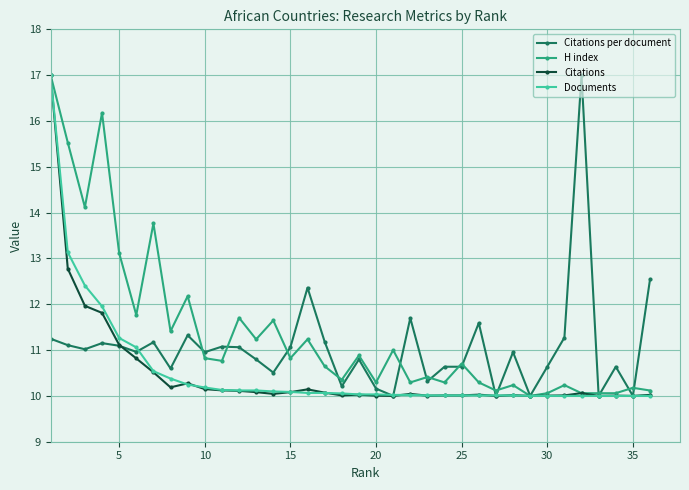

What is the sum of all Documents values?

379.1